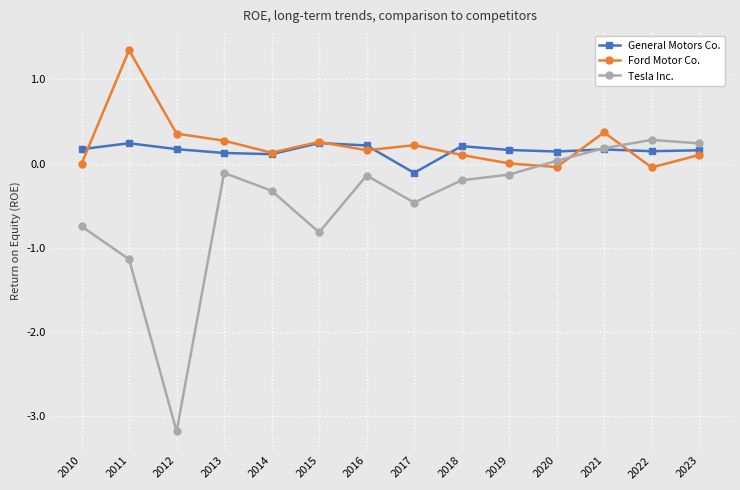

What is the value of the Ford Motor Co. point at the 12th from the left?

0.4